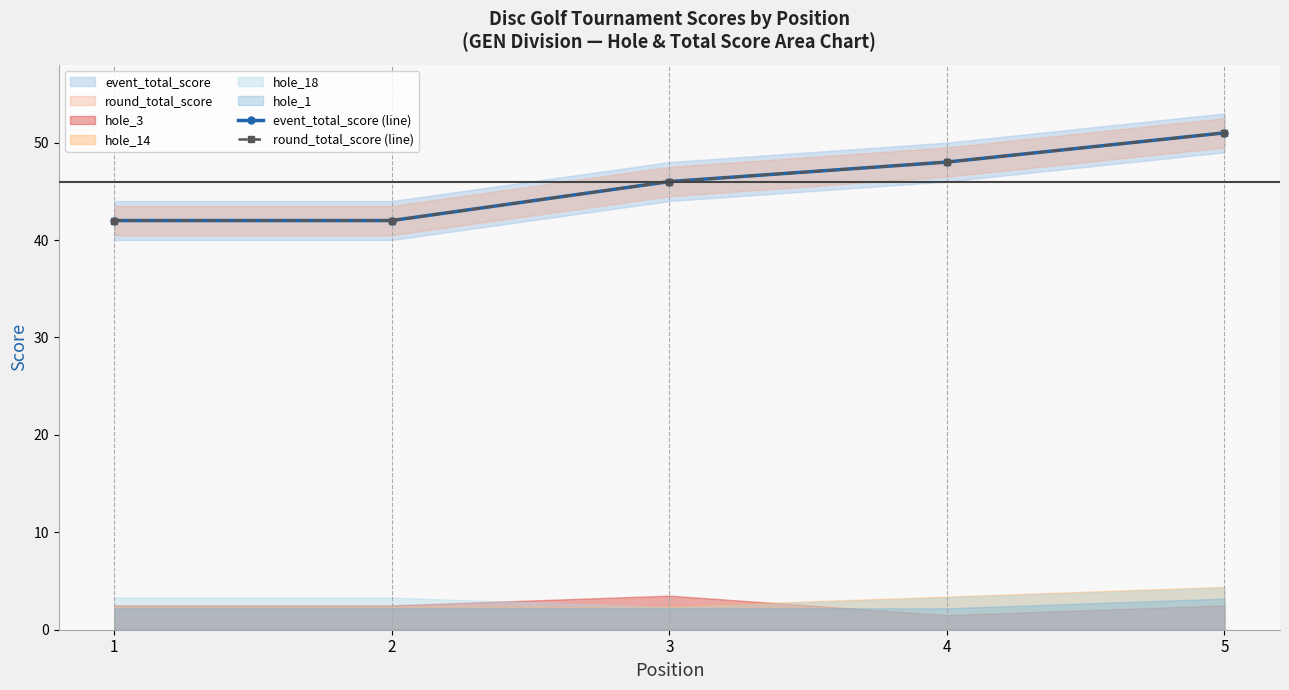

What is the greatest value displayed?

51